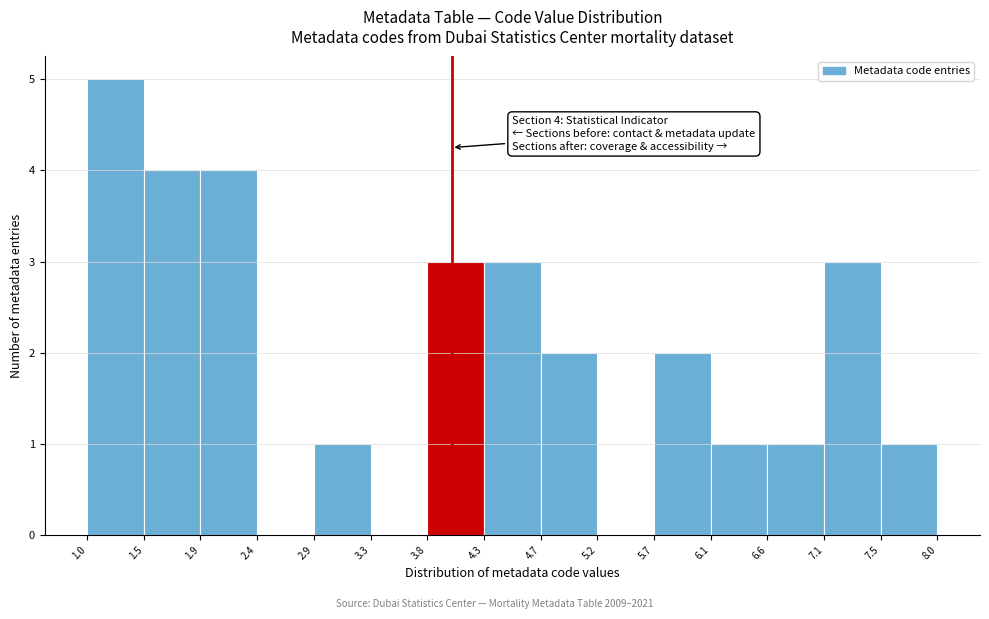

Over which range of the x-axis is the bar tallest?

1.0 to 1.5